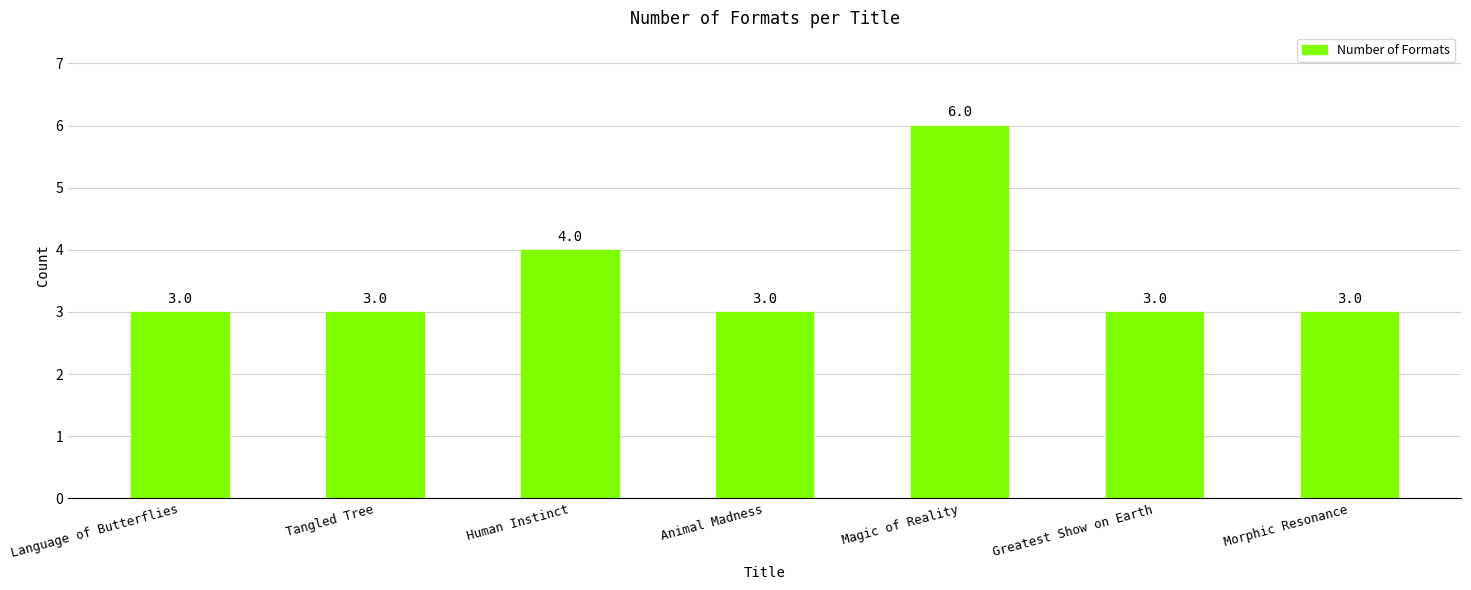

What value does the data have at Magic of Reality?

6